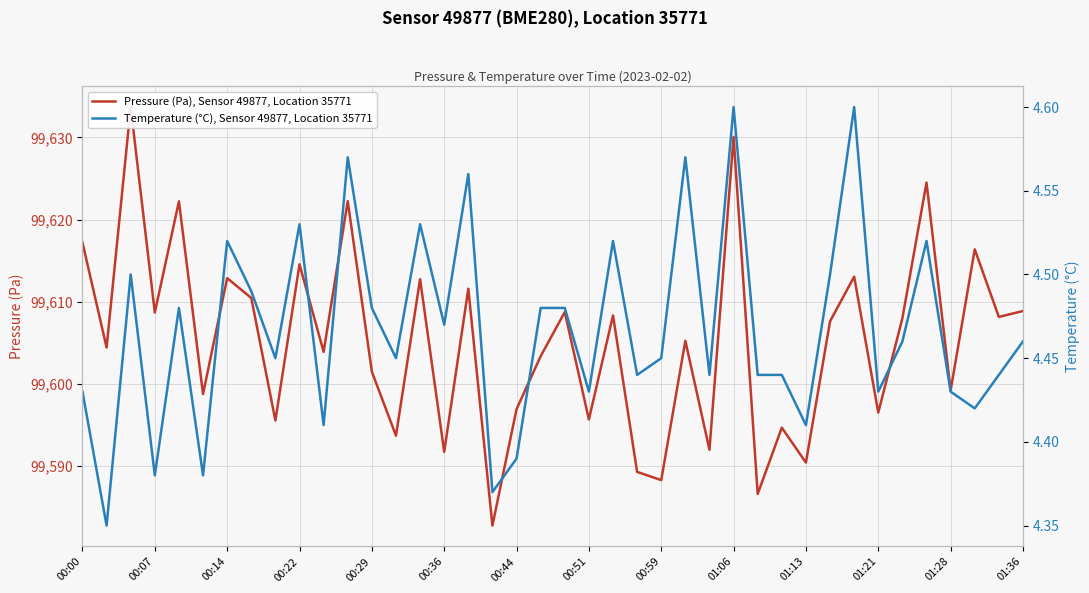

How many categories are shown in the chart?

40